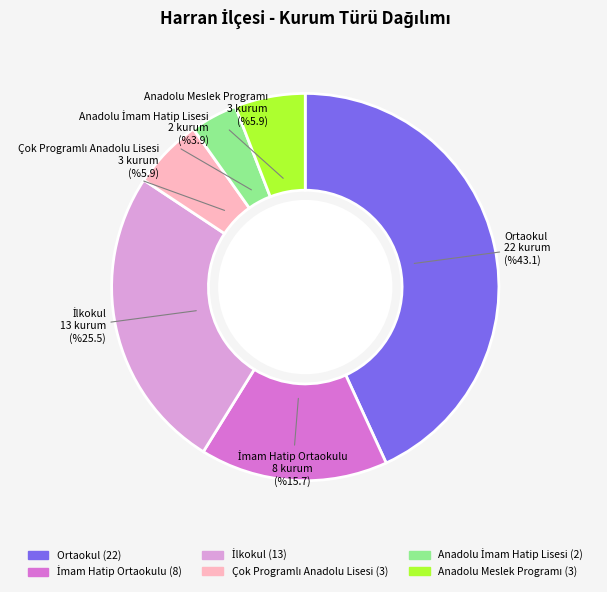

Does any single category account for the majority?

No